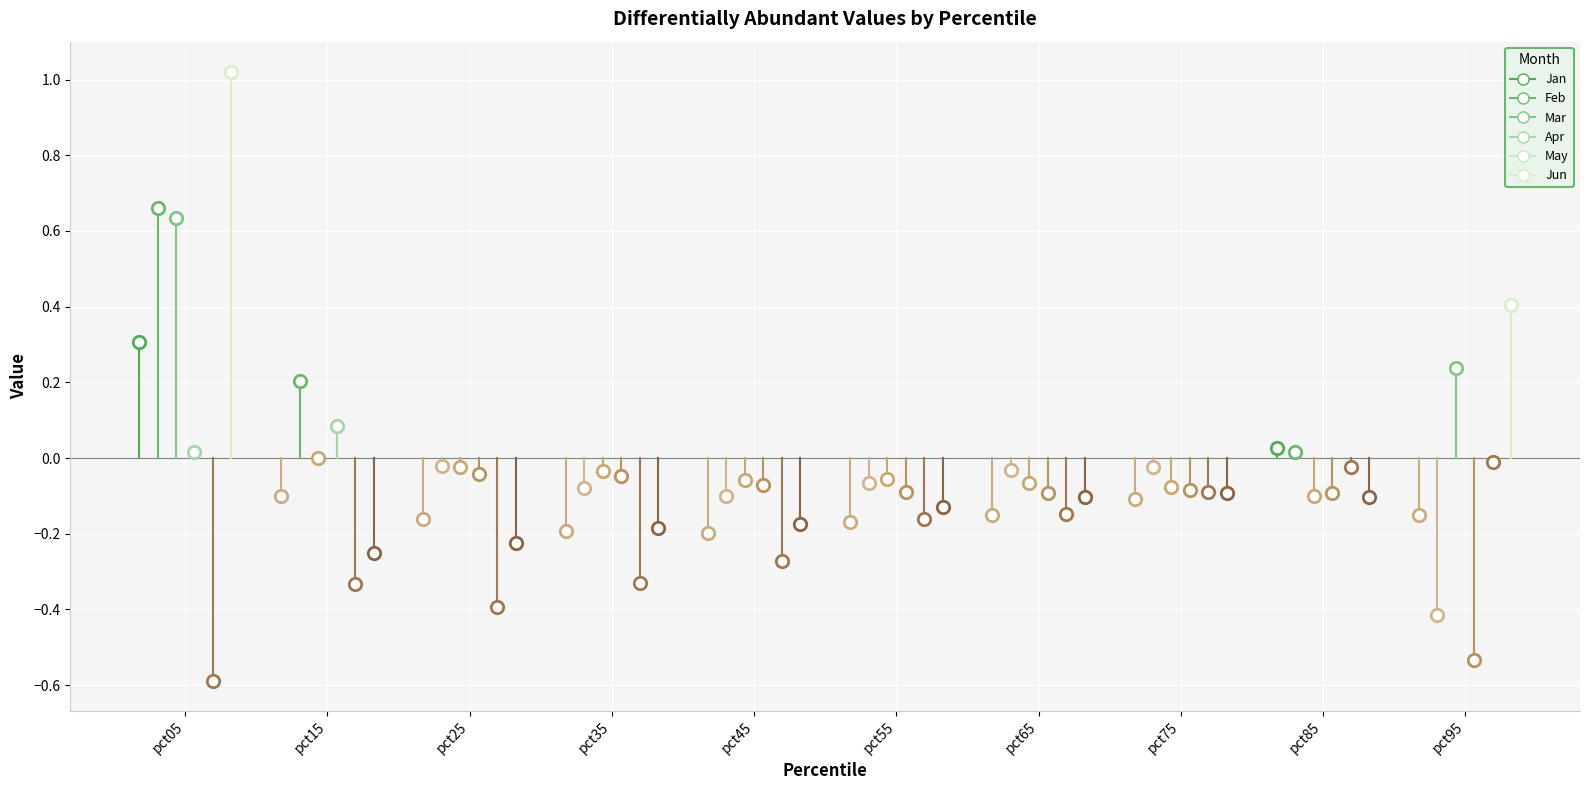

At how many categories does at least one series exceed 0?

4